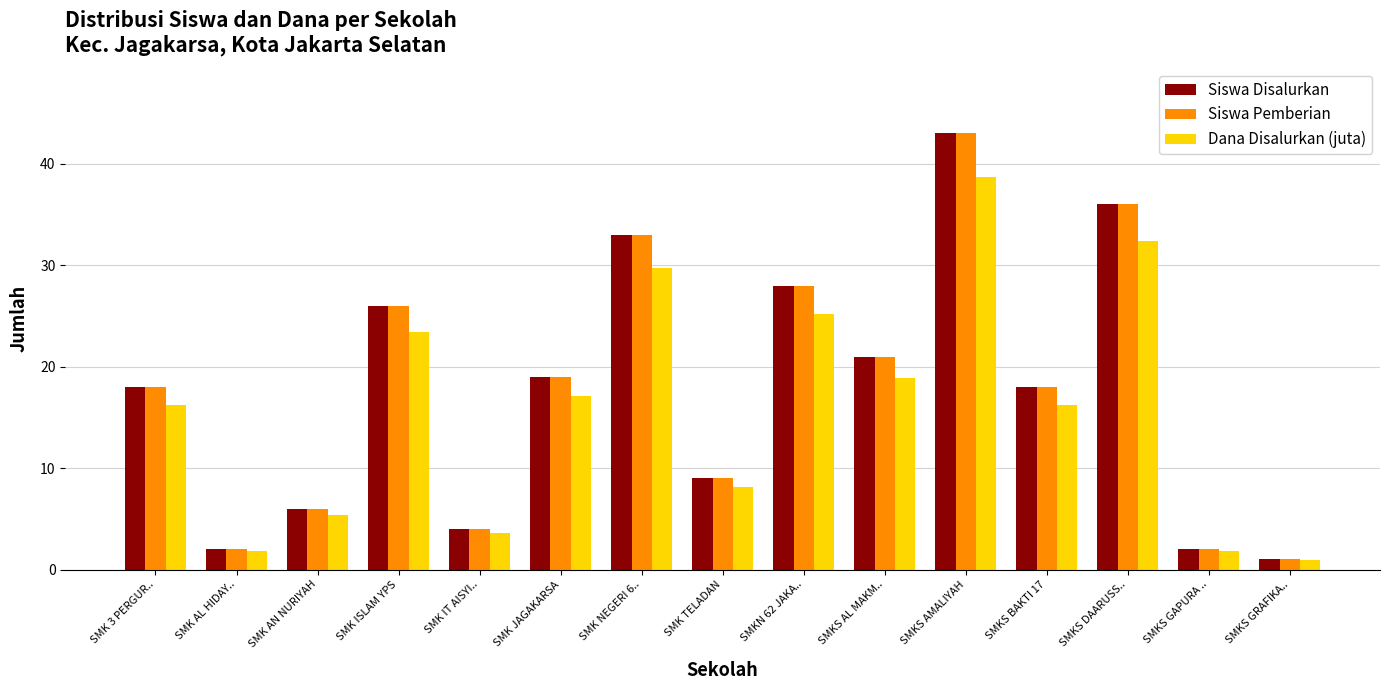

The Siswa Disalurkan series shows 48.5 at SMKS DAARUSS... True or false?

False